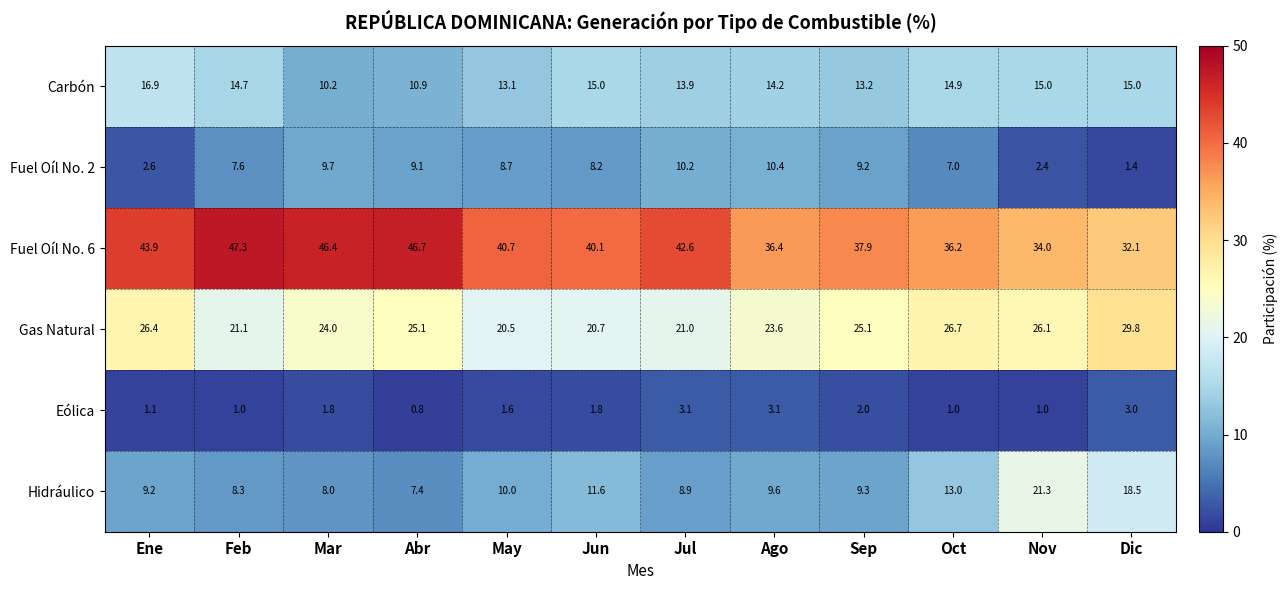

Where is Carbón nearest to the value 13?

May